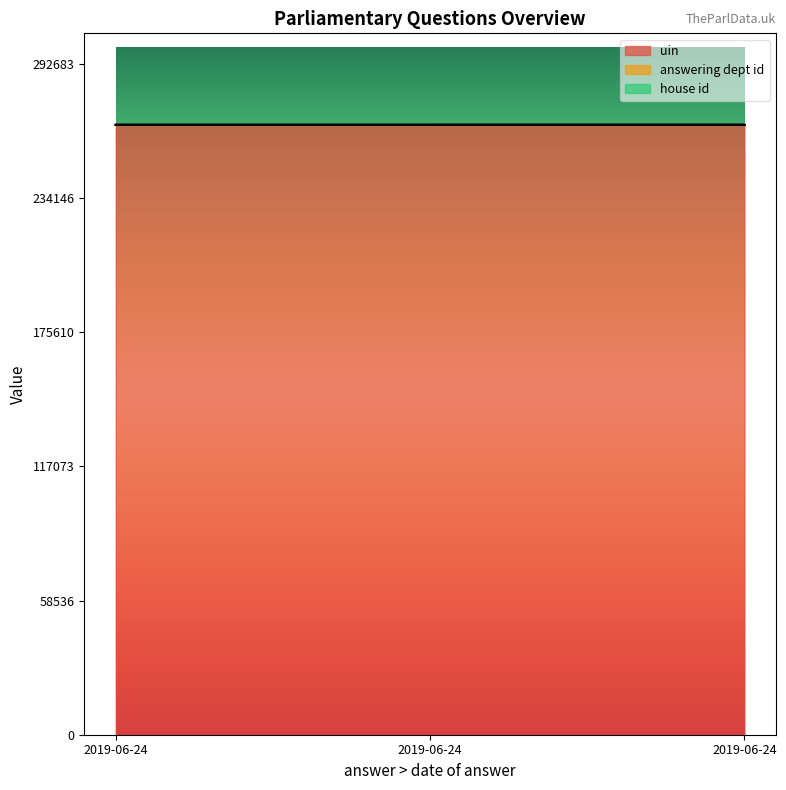

Reading left to right, list all the values displayed in this chart.

uin: 2019-06-24=266056	2019-06-24=266057	2019-06-24=266058
answering dept id: 2019-06-24=17	2019-06-24=17	2019-06-24=17
house id: 2019-06-24=1	2019-06-24=1	2019-06-24=1